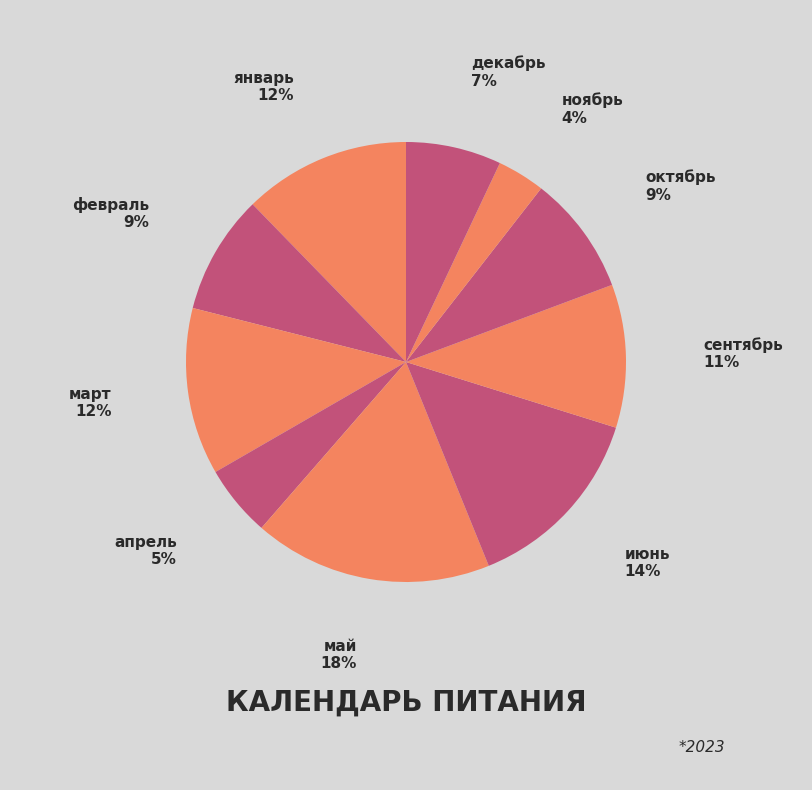

Is the sum of март and октябрь greater than half?

No